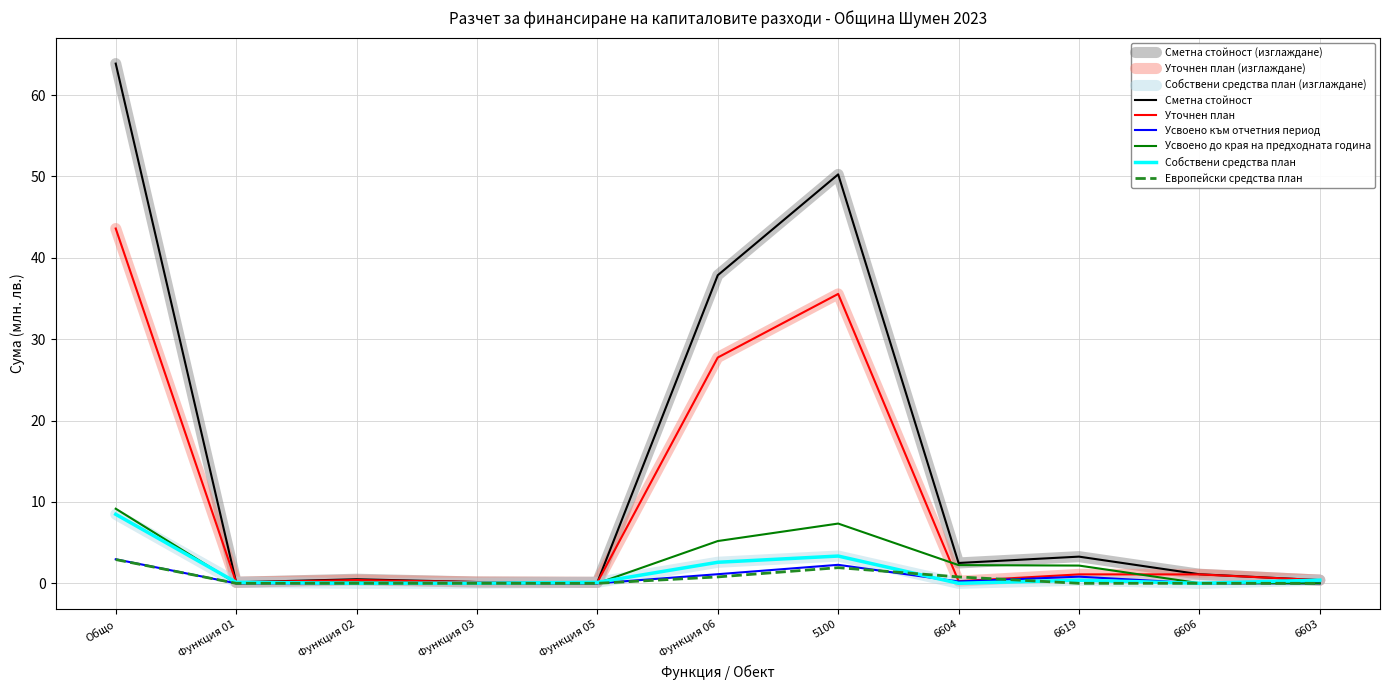

What is the sum of all Уточнен план values?

110.6